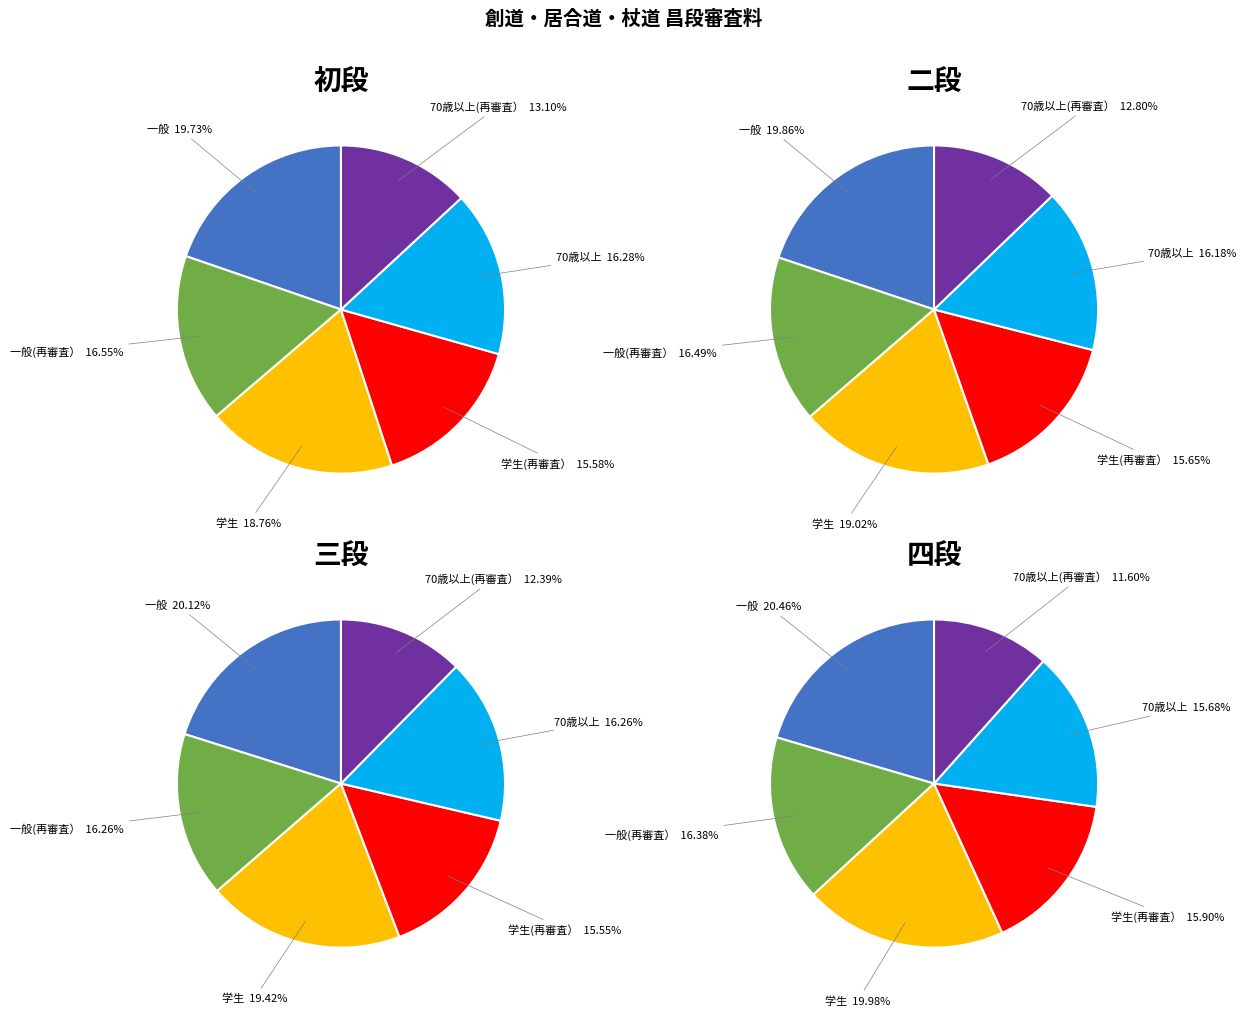

What percentage is NOT represented by 学生?

81.2%